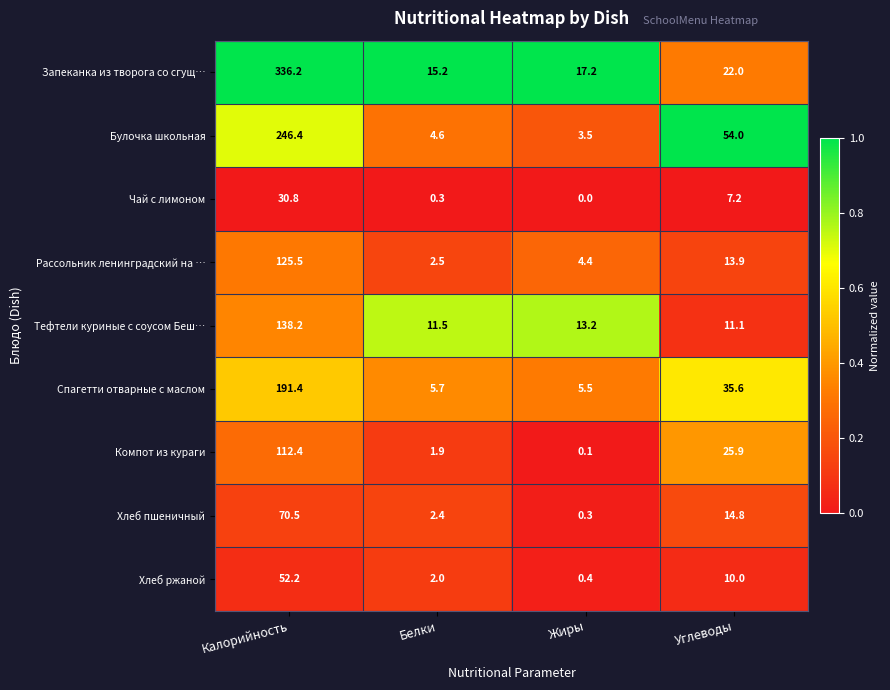

Which category has the highest value in the Компот из кураги series?

Калорийность